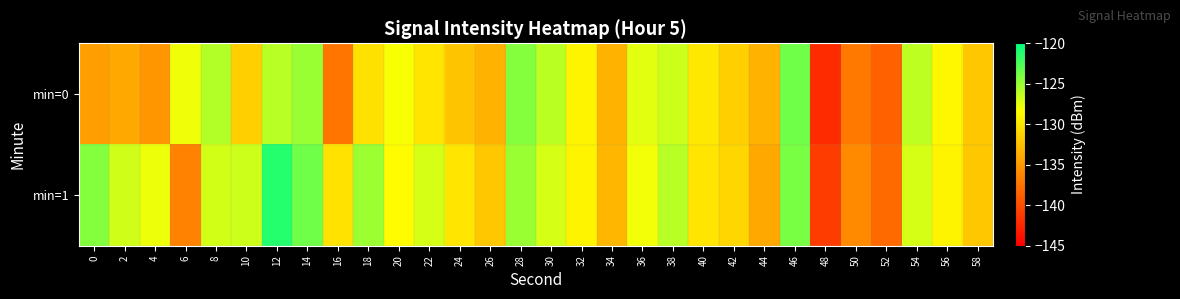

What is the total value across all series at 16?

-267.5